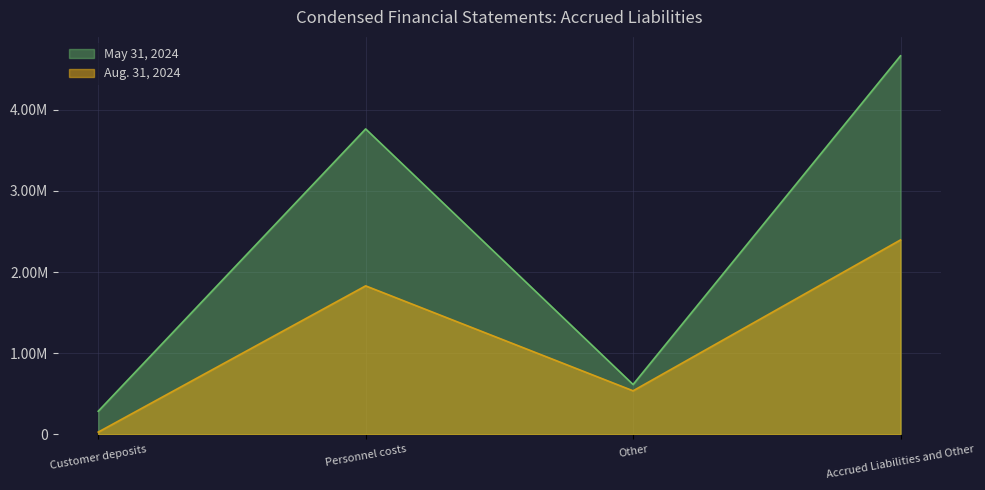

What is the average value of the Aug. 31, 2024 series?

1198124